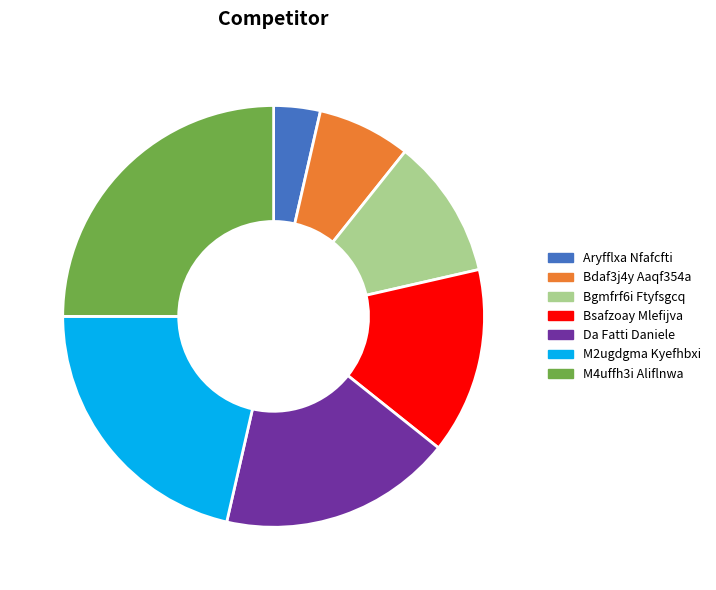

Is there a majority slice in this chart?

No